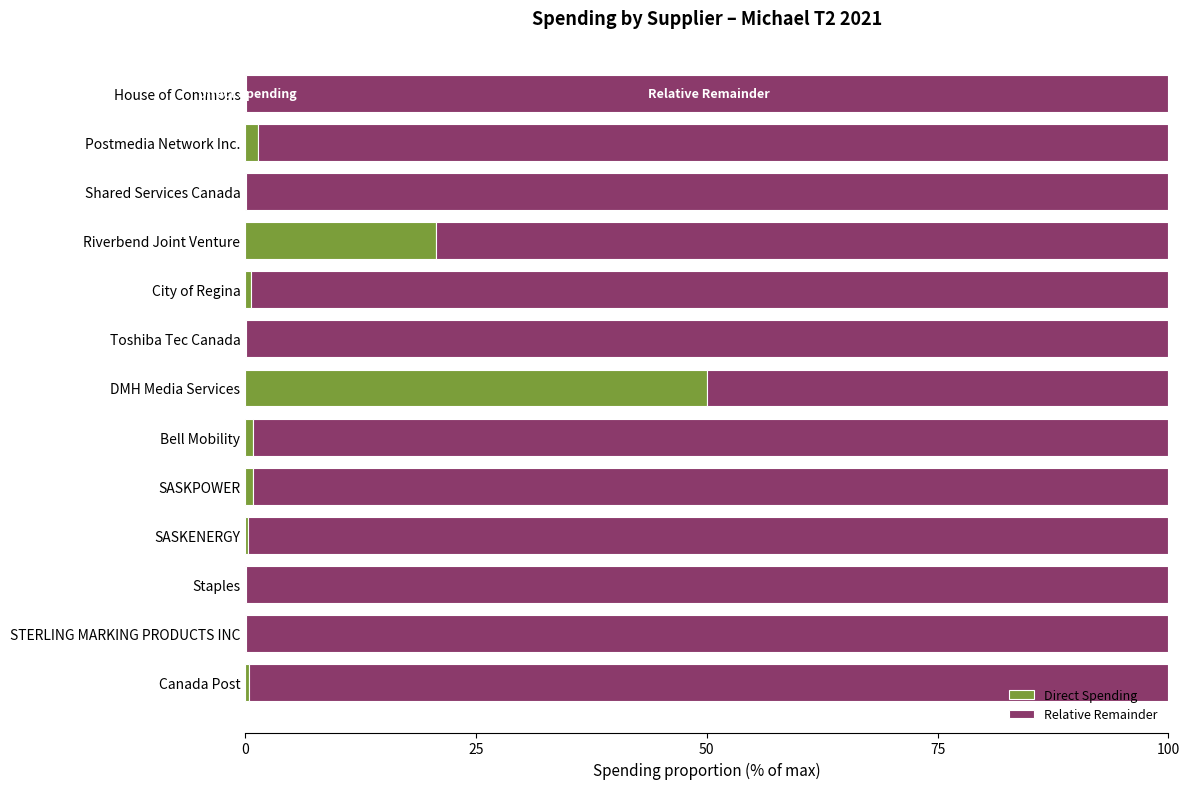

At which label does Direct Spending reach its peak?

DMH Media Services